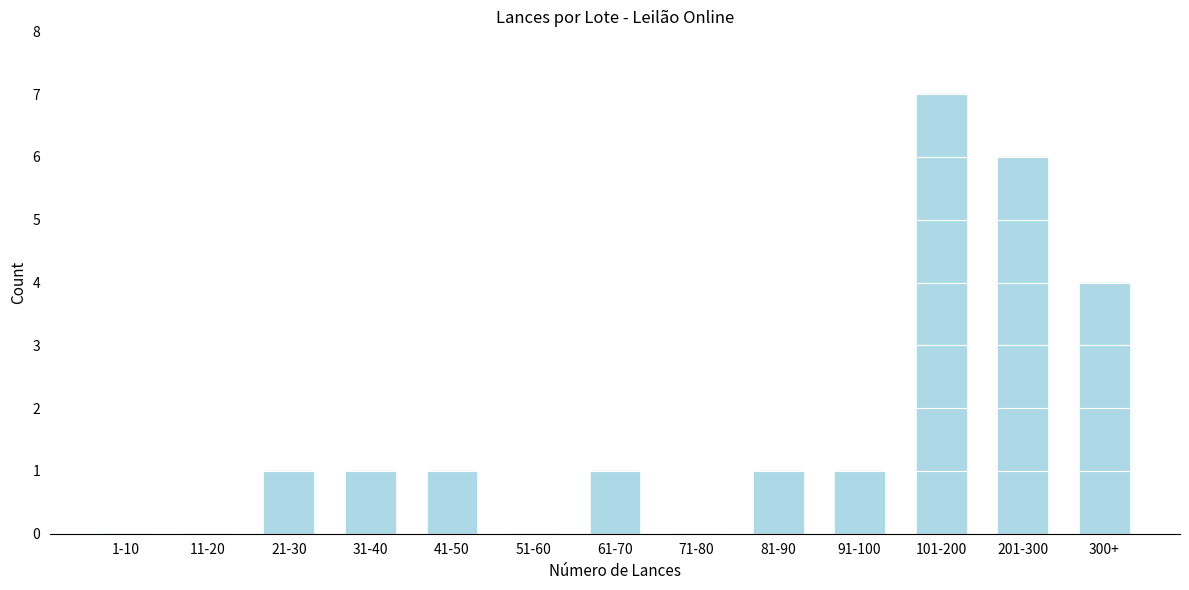

Reading right to left, list all the values displayed in this chart.

300+=4	201-300=6	101-200=7	91-100=1	81-90=1	71-80=0	61-70=1	51-60=0	41-50=1	31-40=1	21-30=1	11-20=0	1-10=0